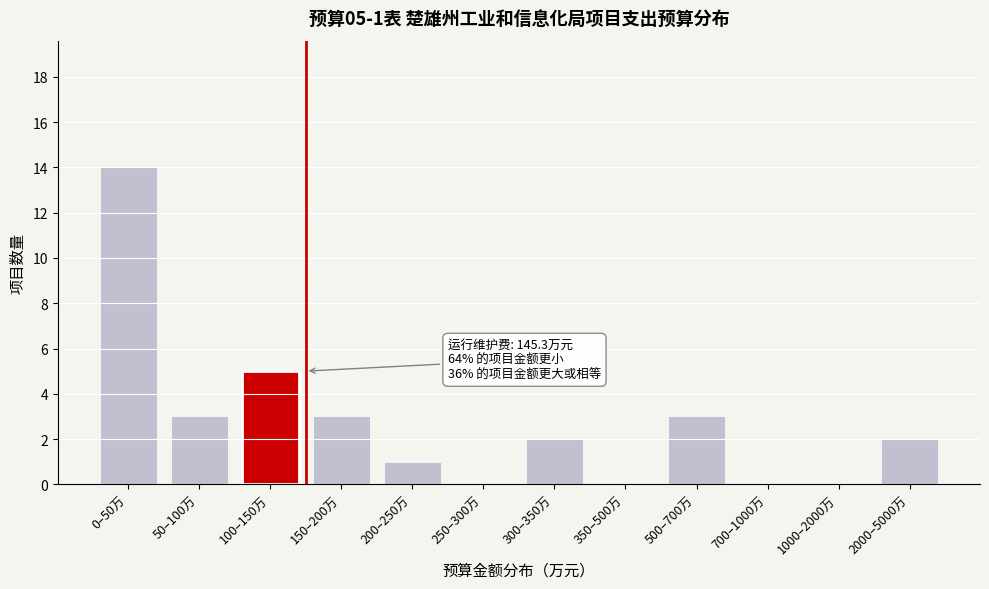

Reading right to left, list all the values displayed in this chart.

2000–5000万=2	1000–2000万=0	700–1000万=0	500–700万=3	350–500万=0	300–350万=2	250–300万=0	200–250万=1	150–200万=3	100–150万=5	50–100万=3	0–50万=14